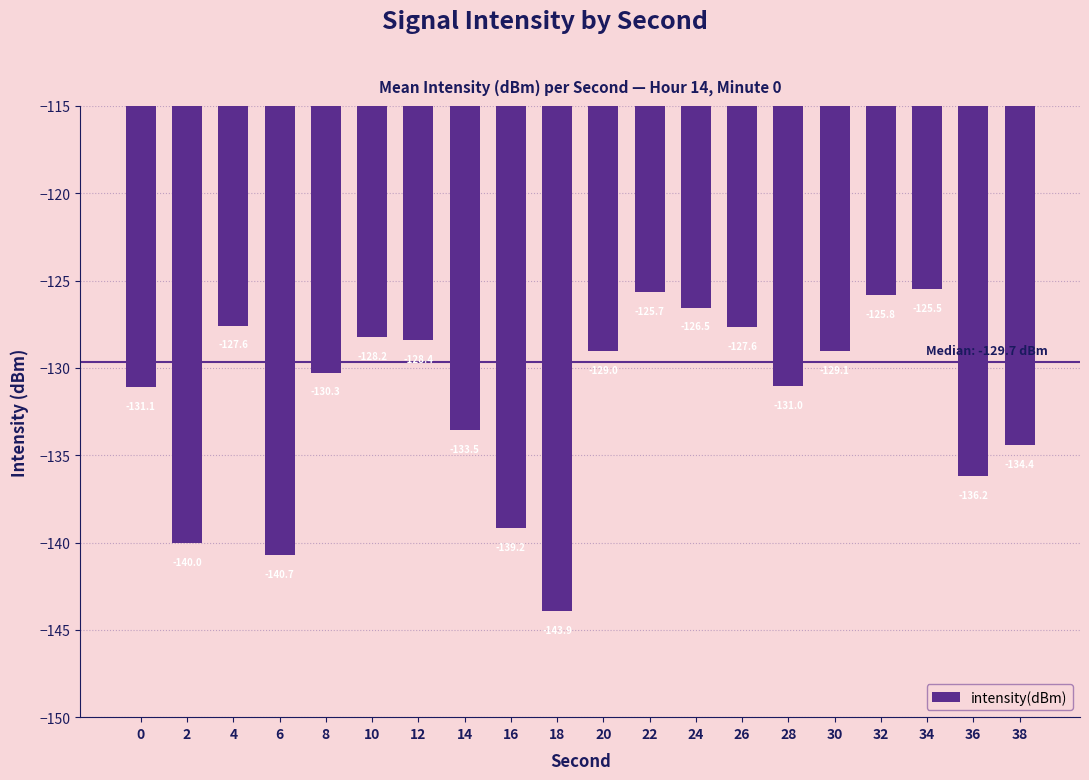

Does the chart contain stacked bars?

No